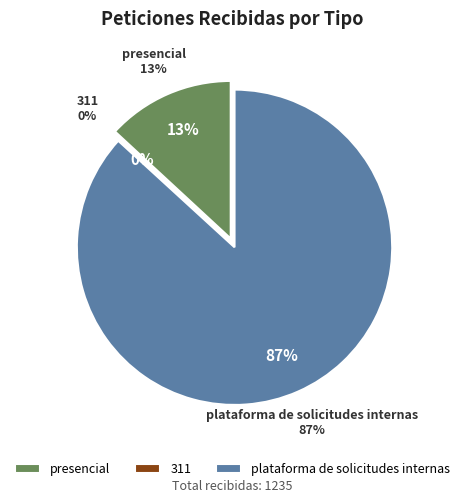

What is the change in value from 311 to plataforma de solicitudes internas?

+1071